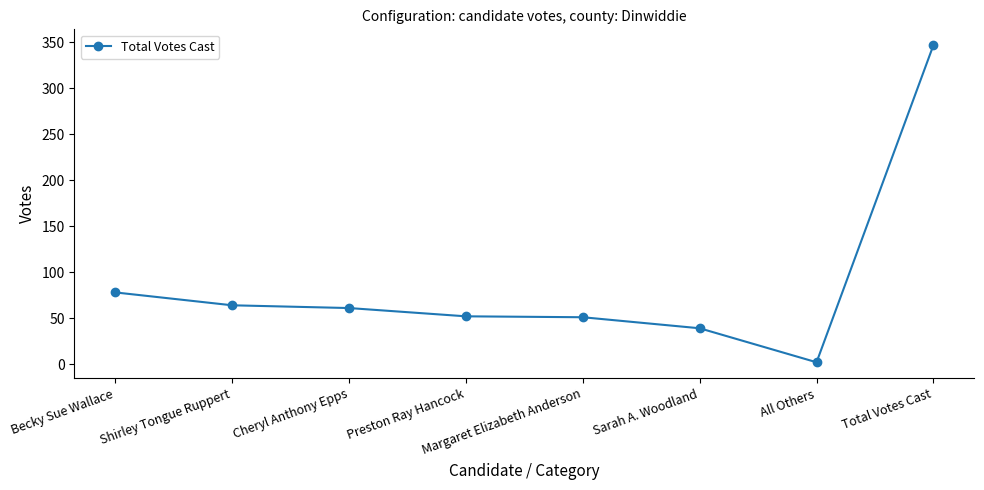

The chart shows a value of 40 at Becky Sue Wallace. True or false?

False